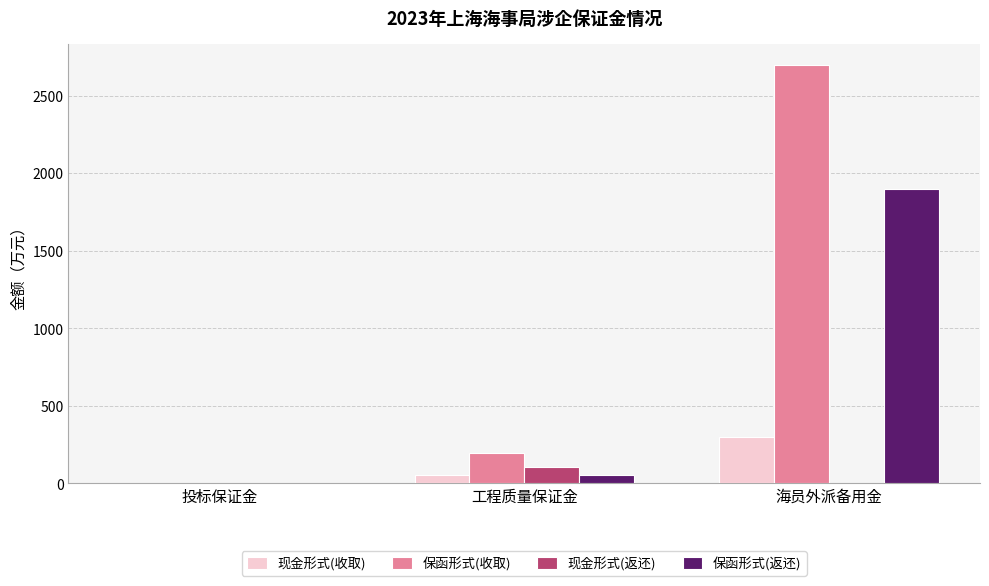

Between 投标保证金 and 工程质量保证金, which series saw the biggest shift?

保函形式(收取)